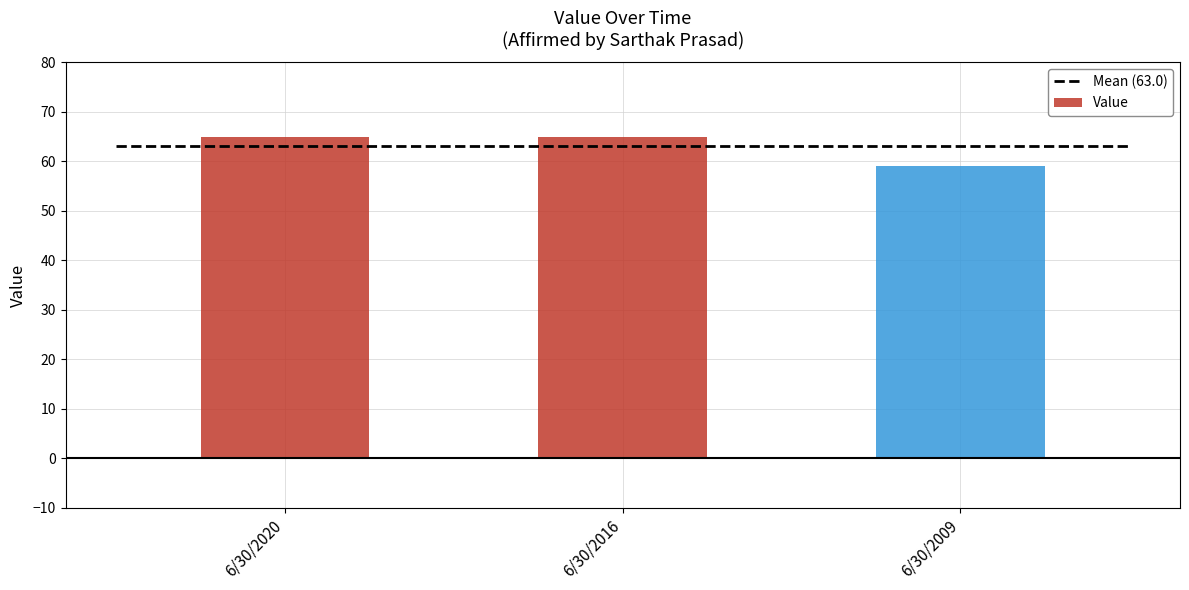

Reading left to right, what are all the values shown in this chart?

65	65	59